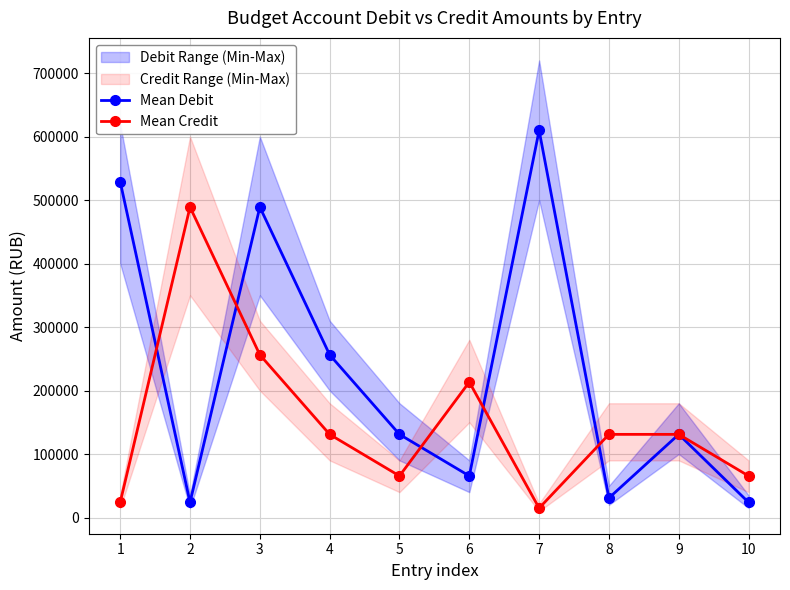

The Mean Credit series shows 489017.5 at 2. True or false?

True